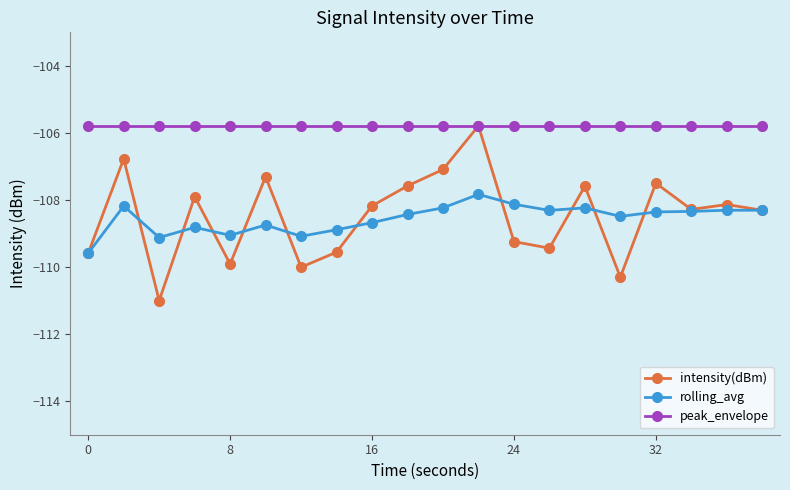

True or false: rolling_avg has more than 0 interior local peaks.

True